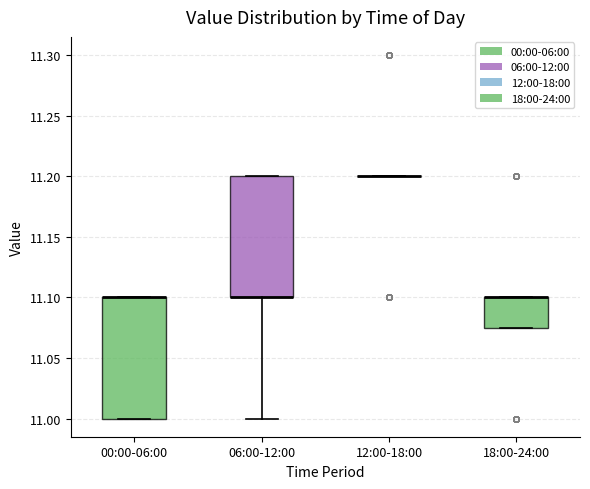

Where is the lower edge of the box for 18:00-24:00 on the y-axis? The values are not printed on the chart, so give them approximately, as read against the axis.

11.075